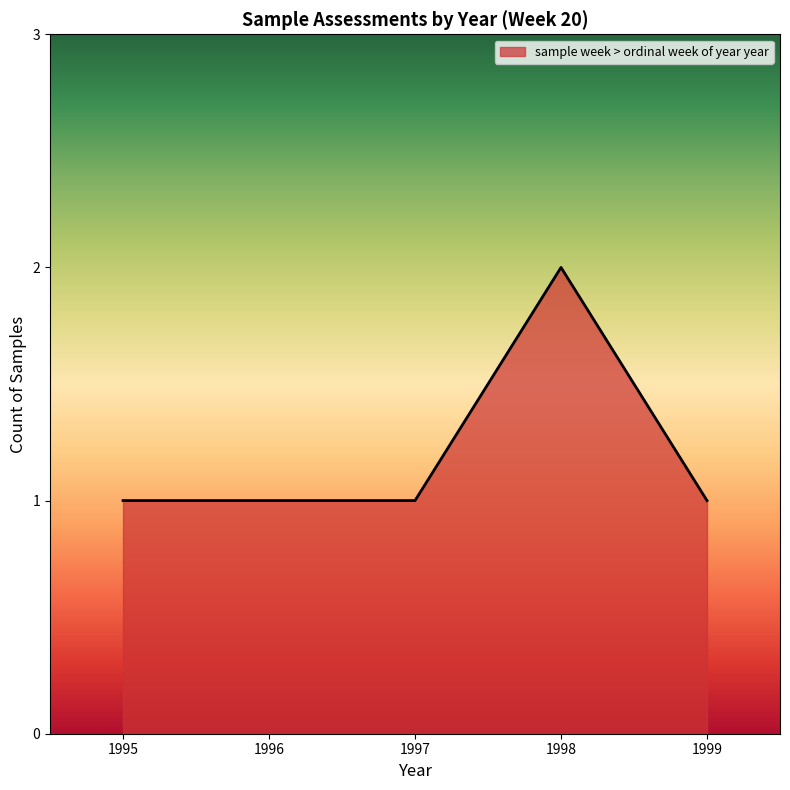

The chart shows a value of 1 at 1997. True or false?

True